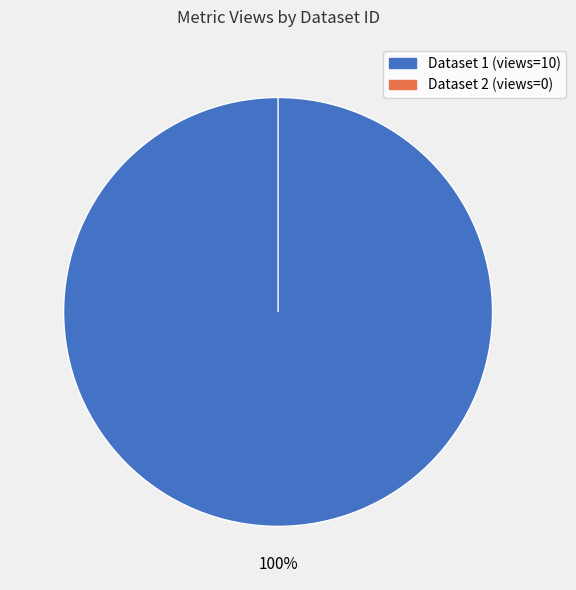

What percentage is the 60d2022e0781901dea633292 slice, to the nearest percent?

100%